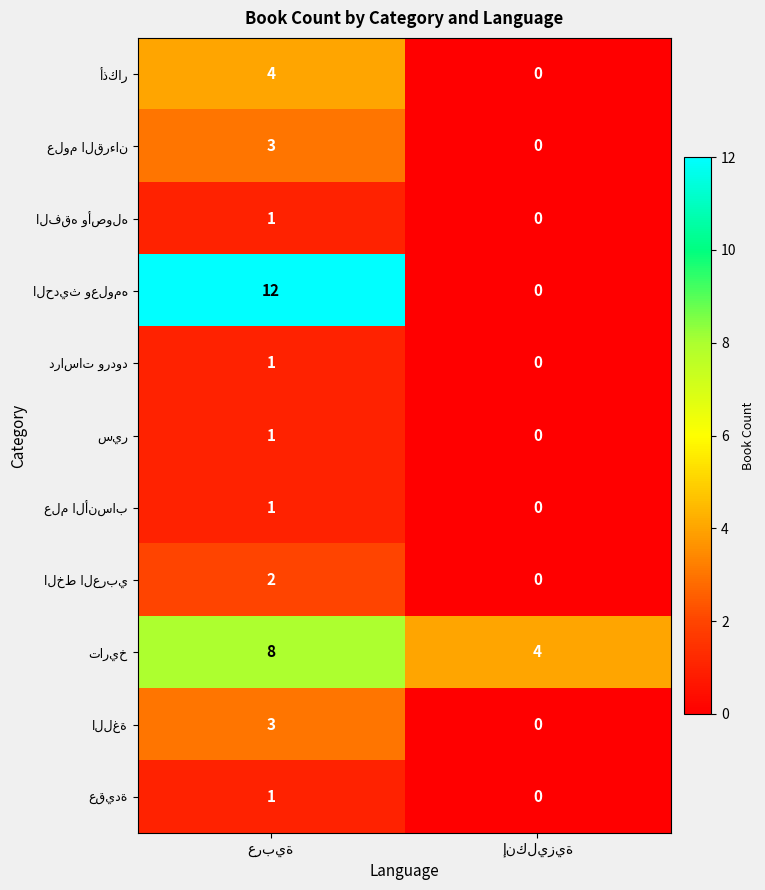

What is the greatest value displayed?

12